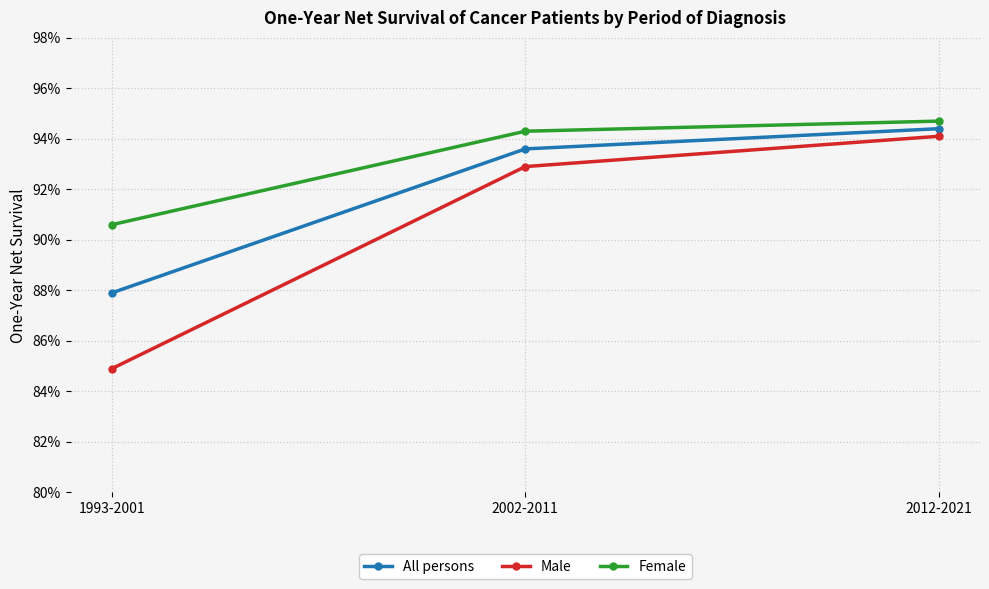

Count the Female values in the range 0 to 1.

3